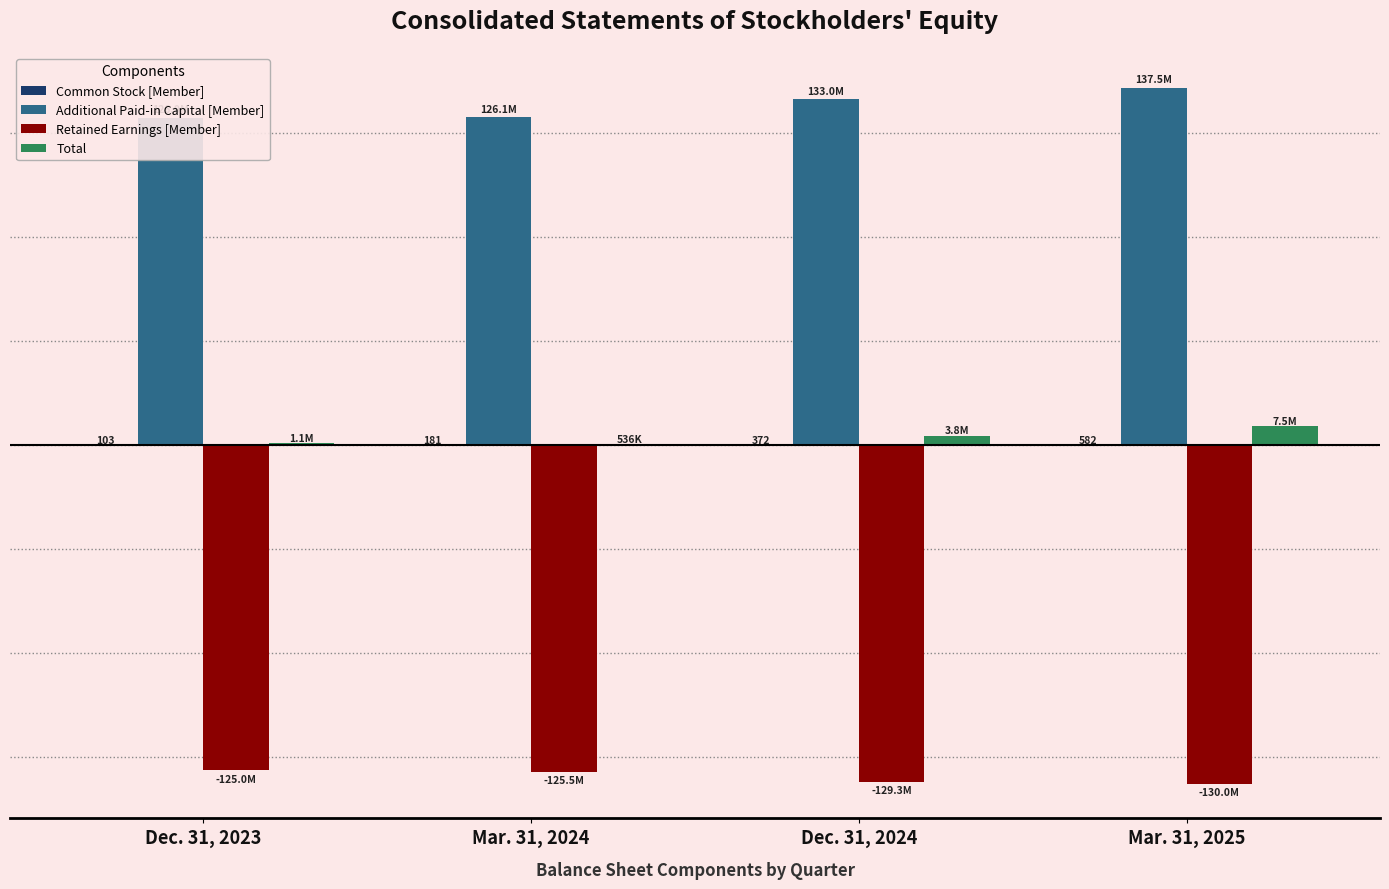

What is the label of the 4th bar from the right?

Dec. 31, 2023